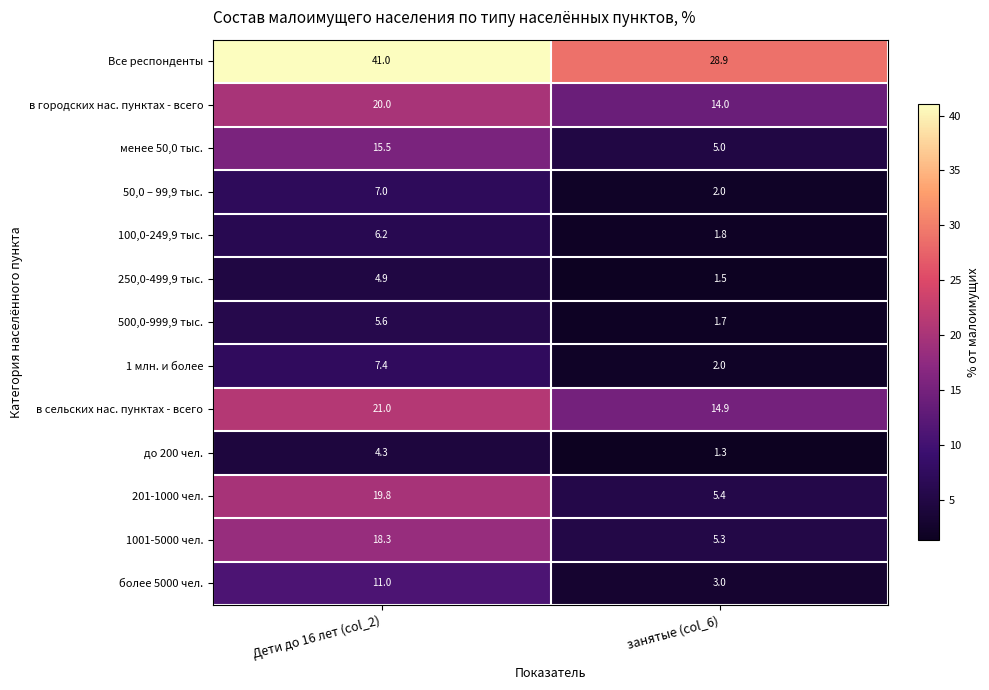

Rank the series by their maximum value, from lowest to highest.

до 200 чел., 250,0-499,9 тыс., 500,0-999,9 тыс., 100,0-249,9 тыс., 50,0 – 99,9 тыс., 1 млн. и более, более 5000 чел., менее 50,0 тыс., 1001-5000 чел., 201-1000 чел., в городских нас. пунктах - всего, в сельских нас. пунктах - всего, Все респонденты